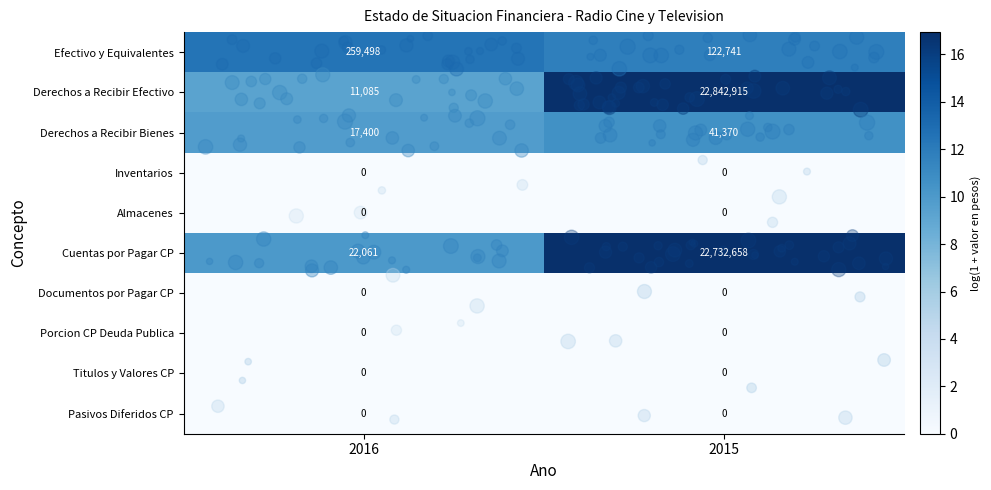

What is the total value across all series at 2016?

310044